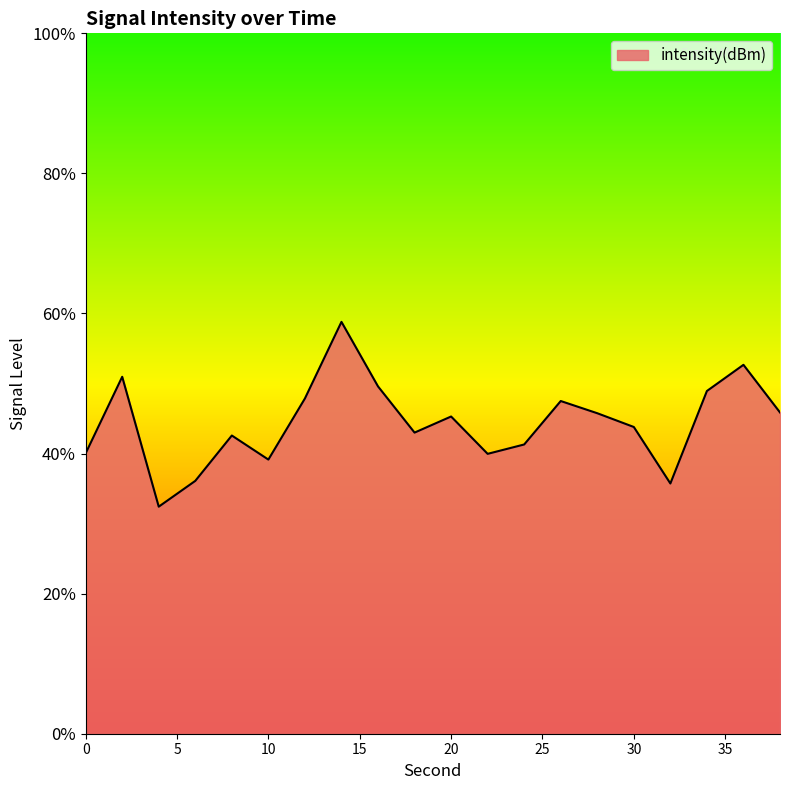

Rank the categories by value from highest to lowest.

14, 36, 2, 16, 34, 12, 26, 38, 28, 20, 30, 18, 8, 24, 0, 22, 10, 6, 32, 4